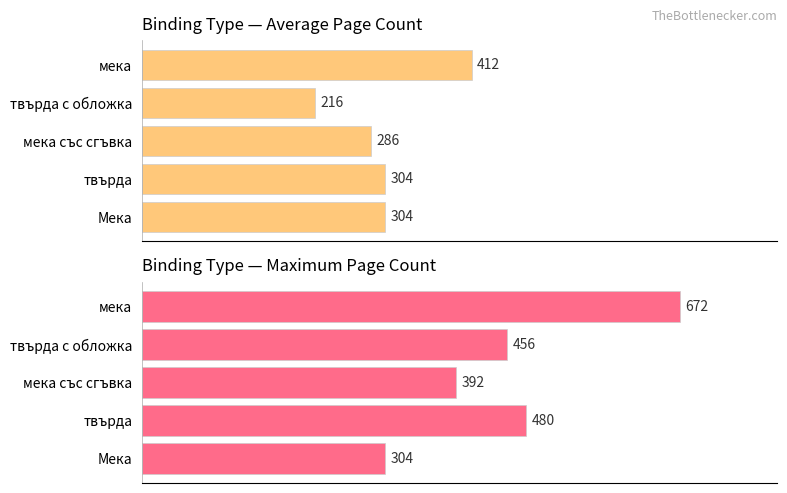

How many bars are there in total?

10